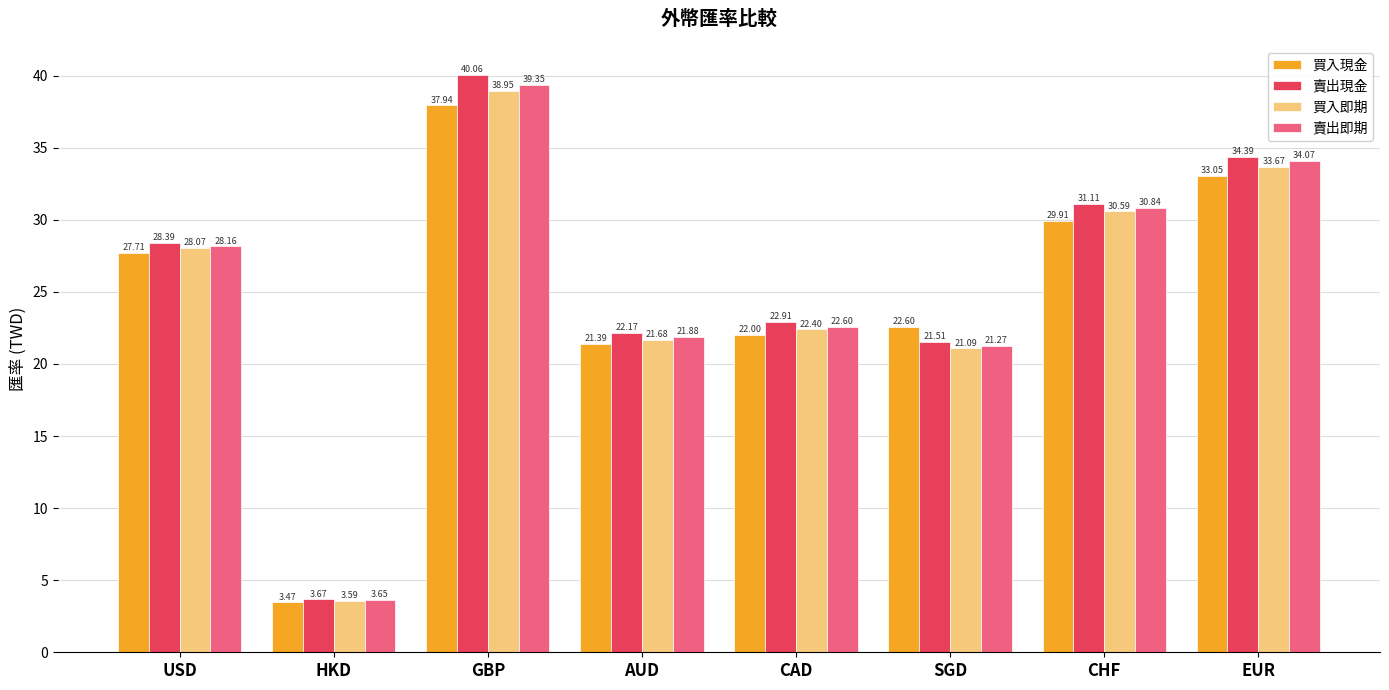

Rank the series at SGD from lowest to highest value.

買入即期, 賣出即期, 賣出現金, 買入現金